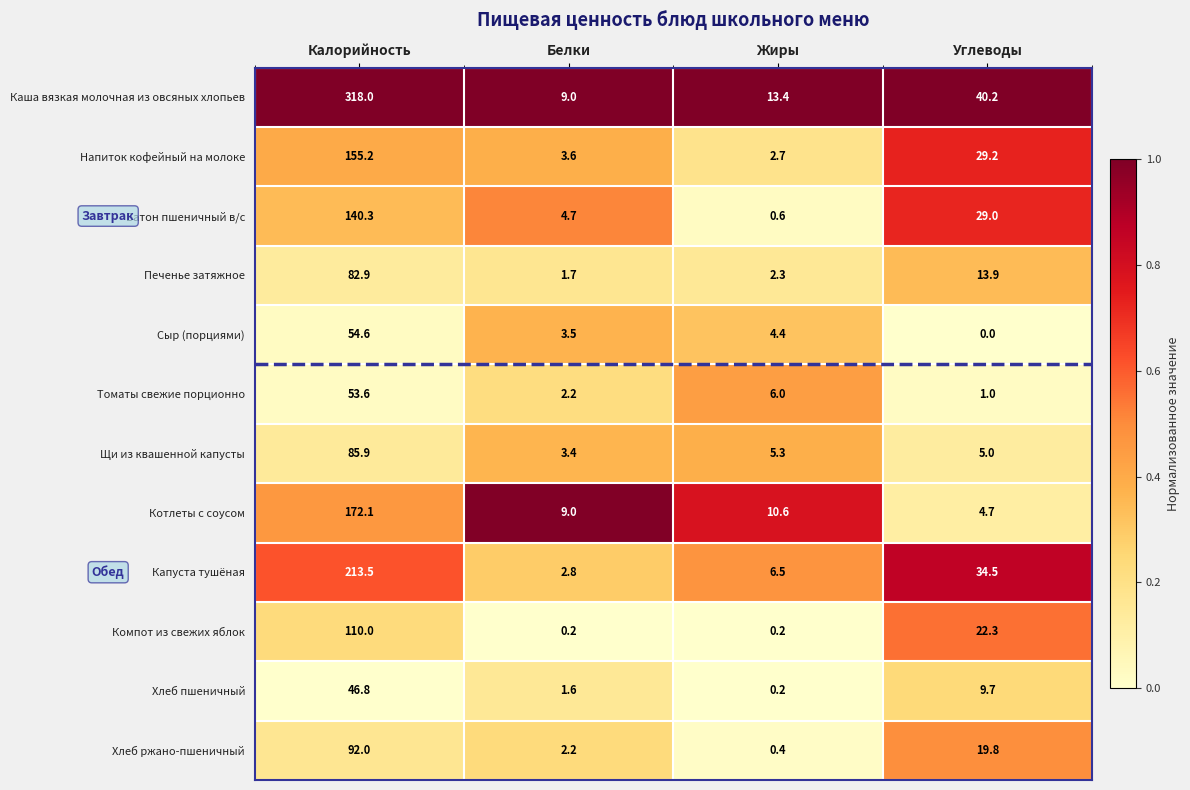

What is the sum of the Напиток кофейный на молоке values at Калорийность and Углеводы?

184.4